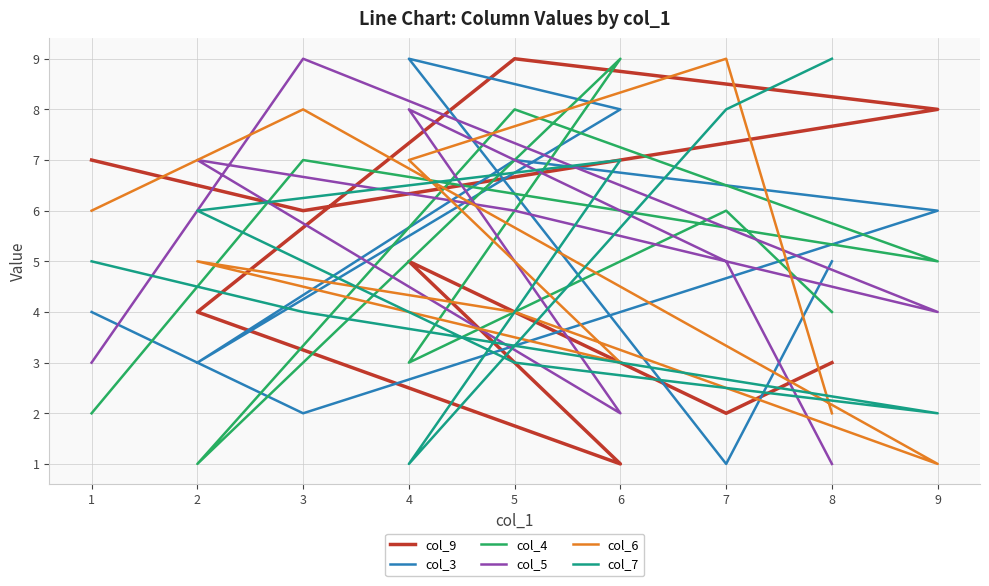

Reading left to right, what are all the values shown in this chart?

col_9: 7	6	8	9	4	1	5	2	3
col_3: 4	2	6	7	3	8	9	1	5
col_4: 2	7	5	8	1	9	3	6	4
col_5: 3	9	4	6	7	2	8	5	1
col_6: 6	8	1	4	5	3	7	9	2
col_7: 5	4	2	3	6	7	1	8	9